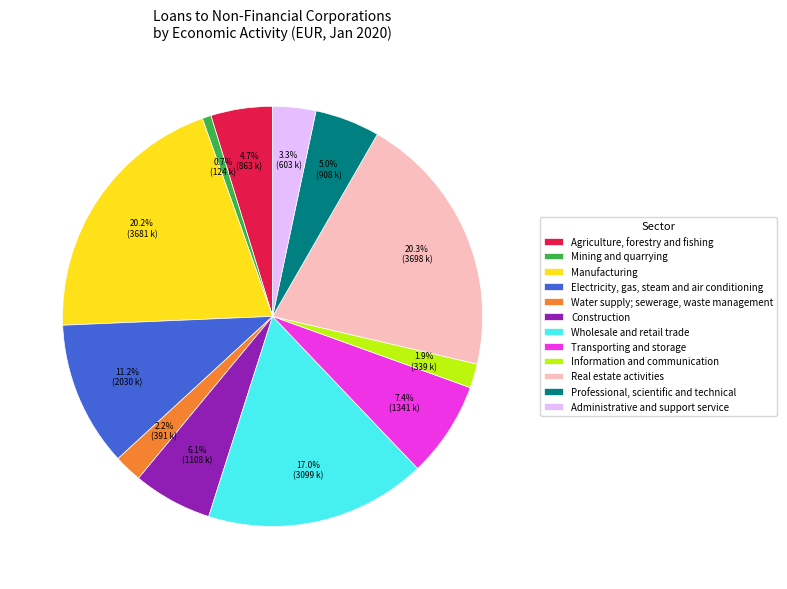

Combined, what portion of the pie is Electricity, gas, steam and air conditioning and Manufacturing?

31.4%